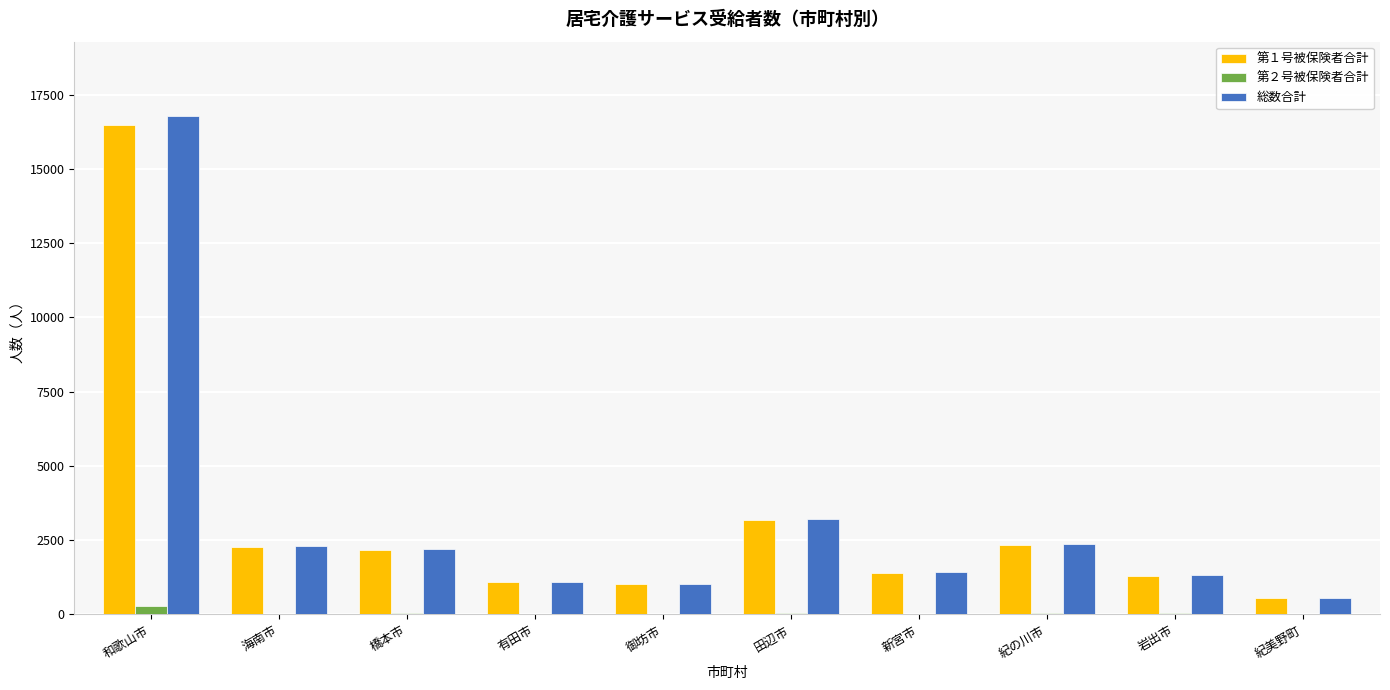

At which category is the sum across all series the highest?

和歌山市